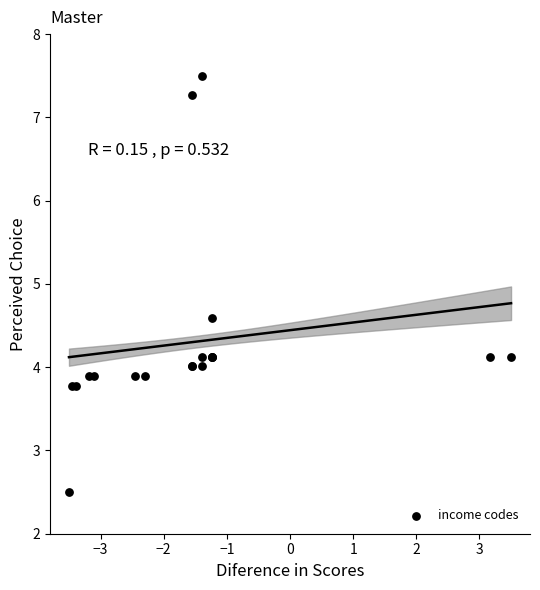

What Y value in the scatter plot is closest to 5?

4.6